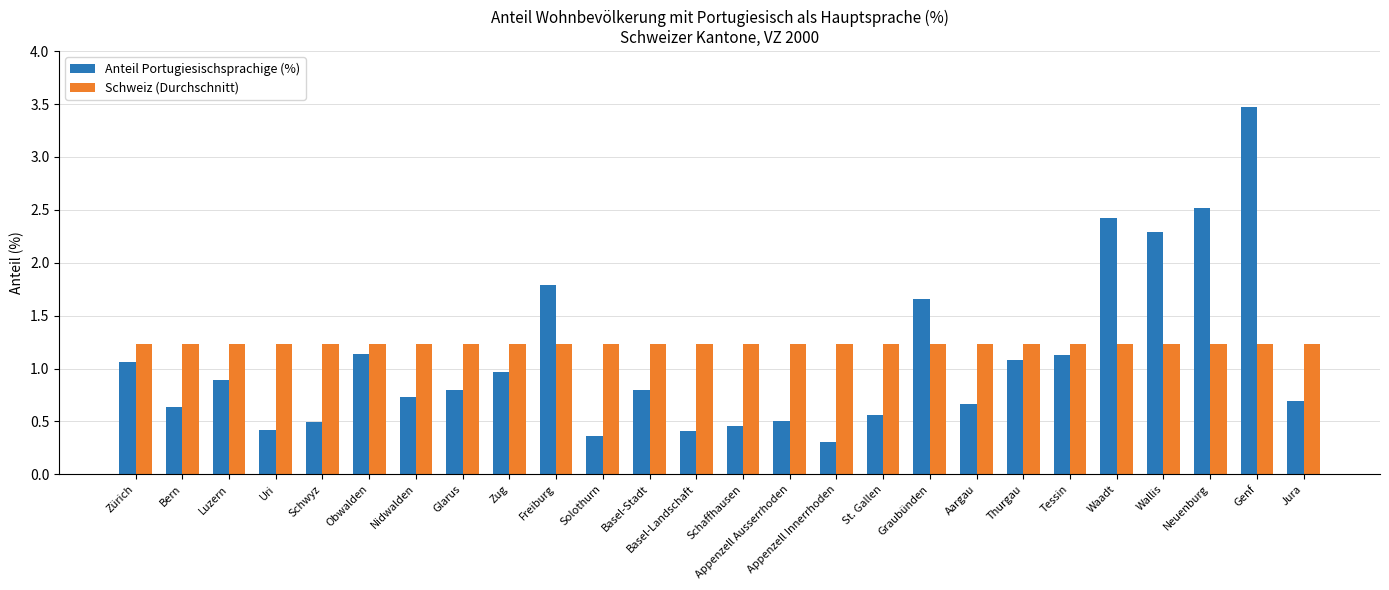

Which series changed the most between Luzern and Basel-Stadt?

Anteil Portugiesischsprachige (%)